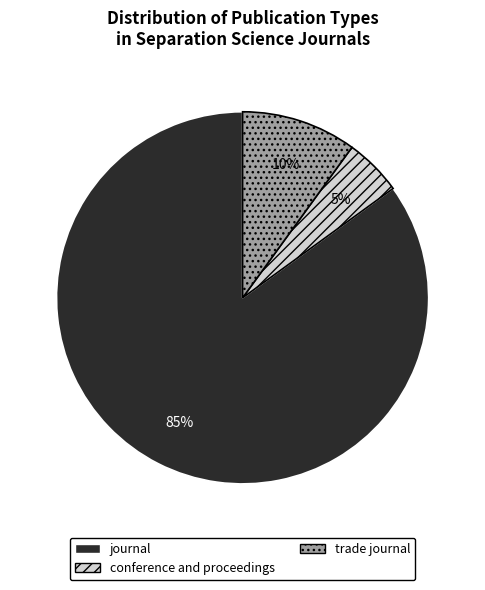

Count the number of slices in the pie.

3